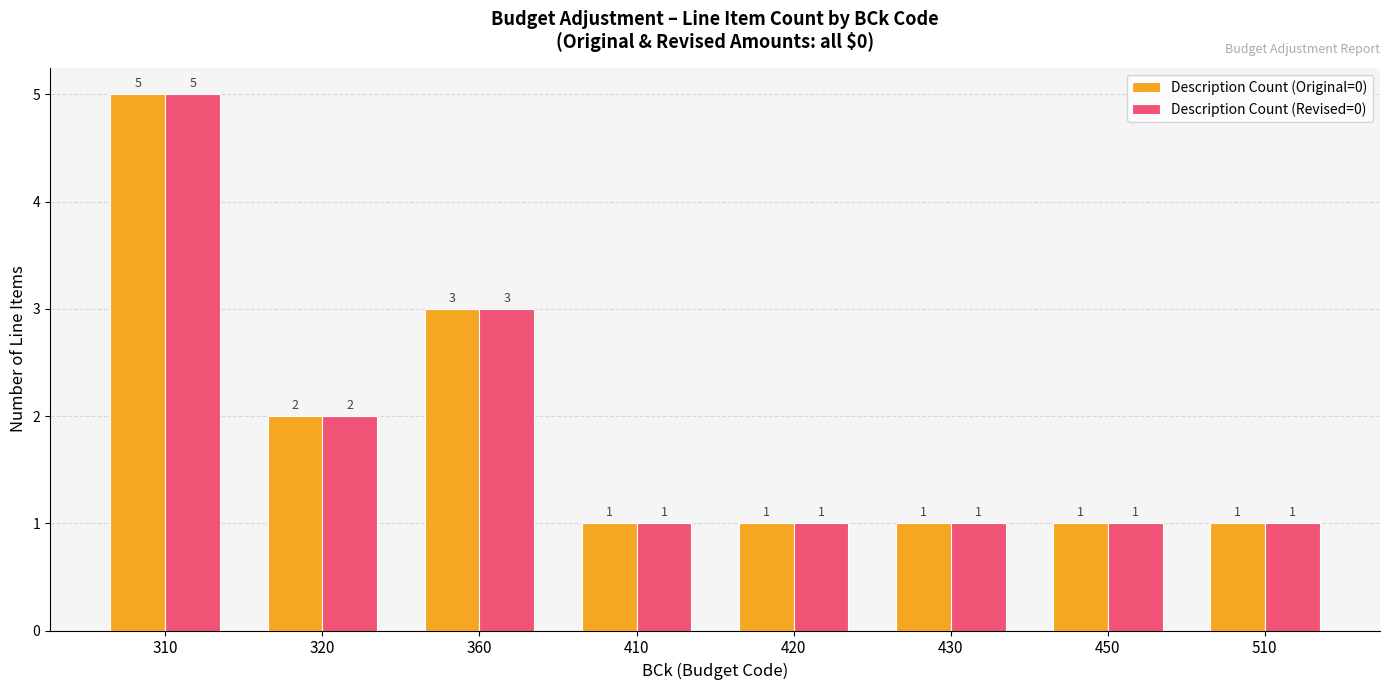

At which category is the sum across all series the highest?

310